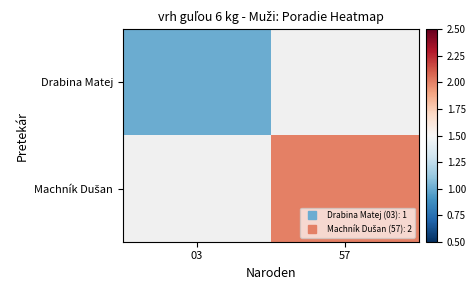

How many distinct data groups are displayed?

2